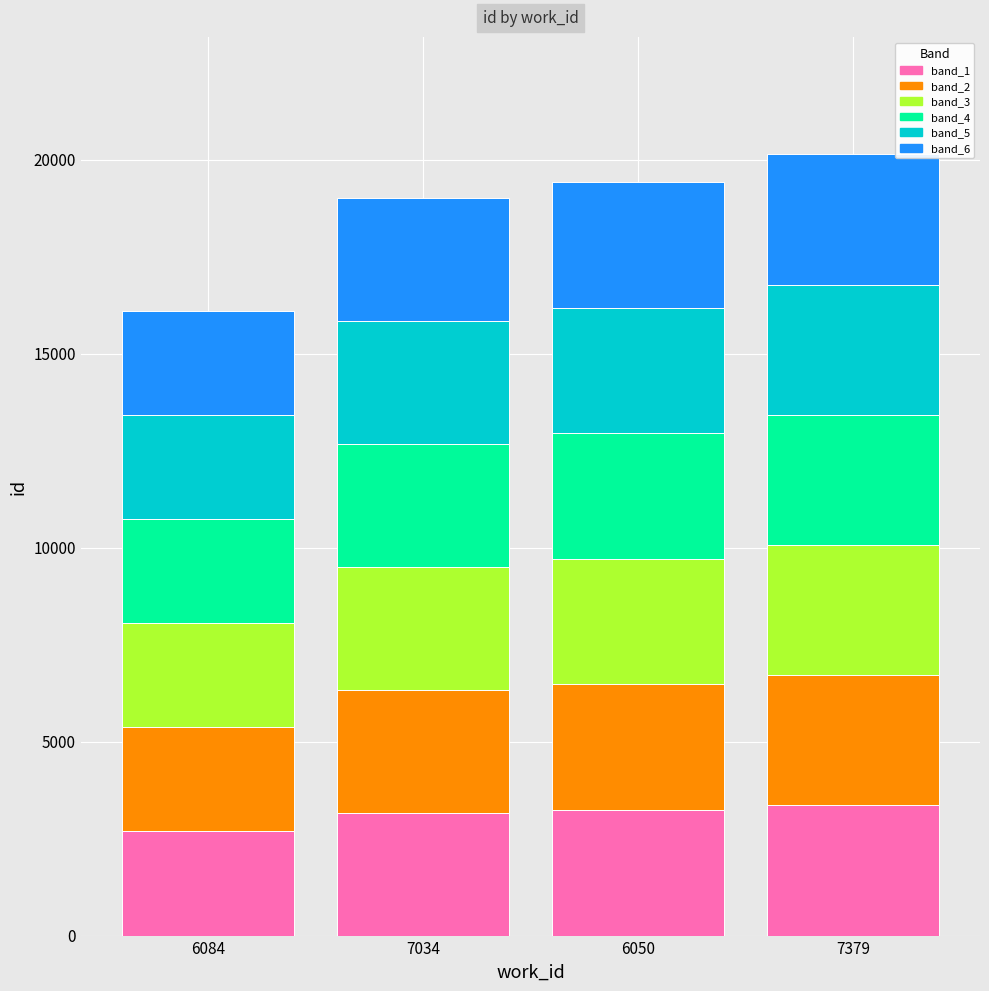

What is the maximum value for band_1?

3355.8